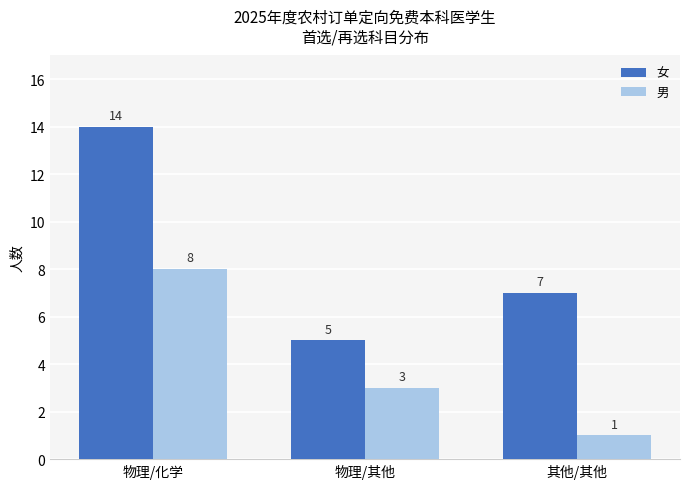

Which category has the lowest value in the 女 series?

物理/其他